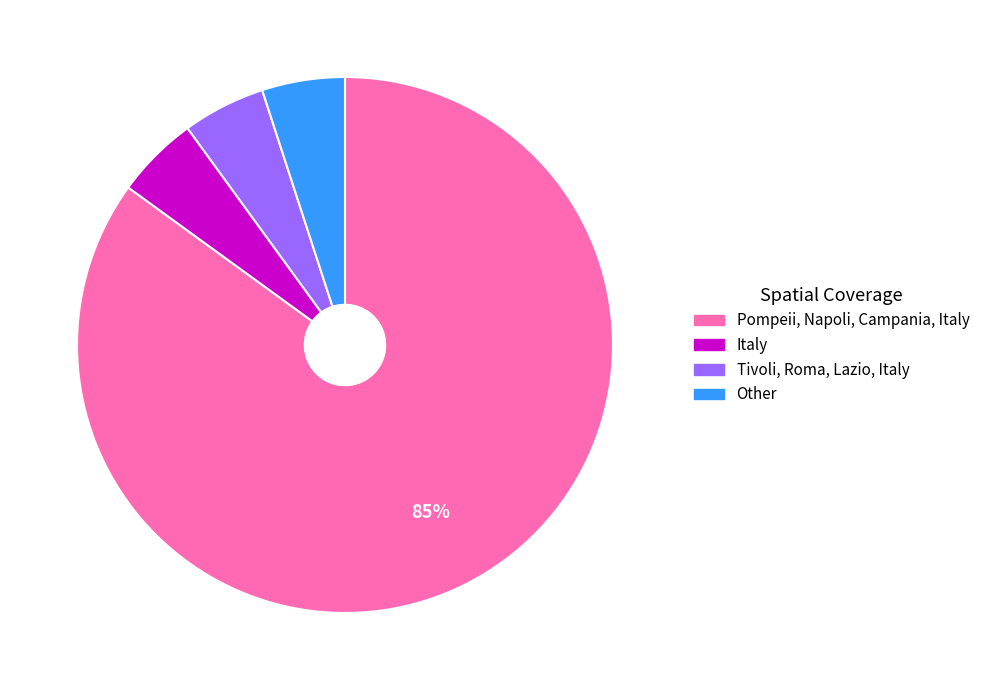

True or false: Tivoli, Roma, Lazio, Italy accounts for 1% of the total.

False